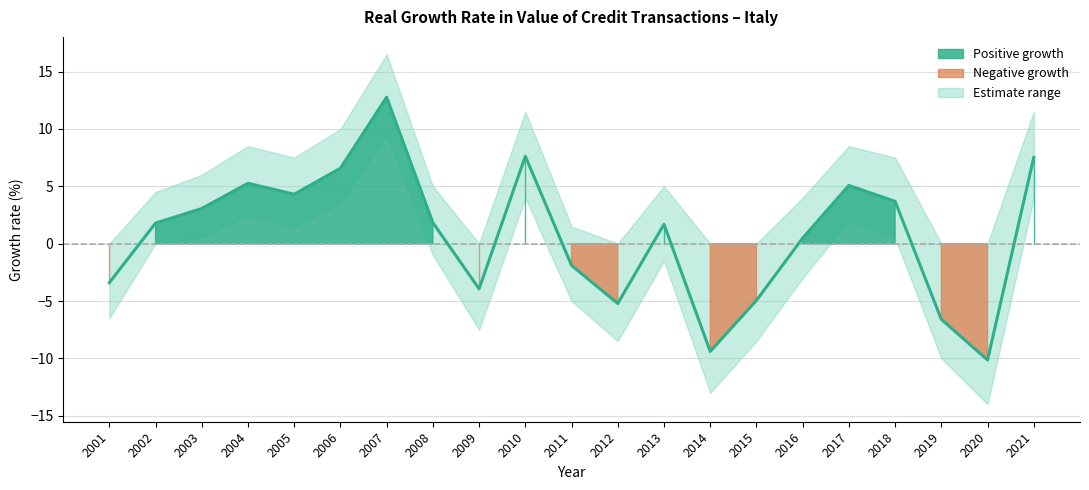

At which category does the chart reach its peak across all series?

2007